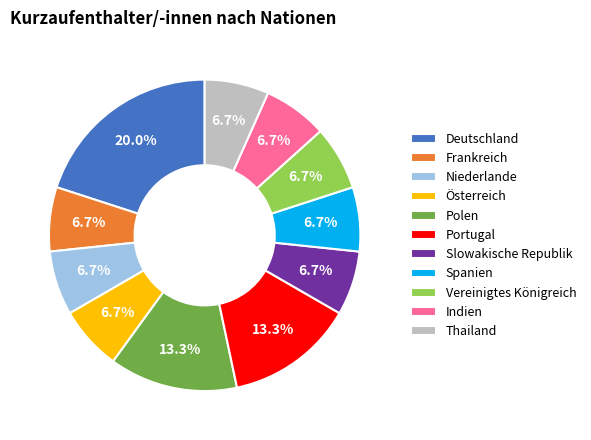

Which slice is the largest?

Deutschland